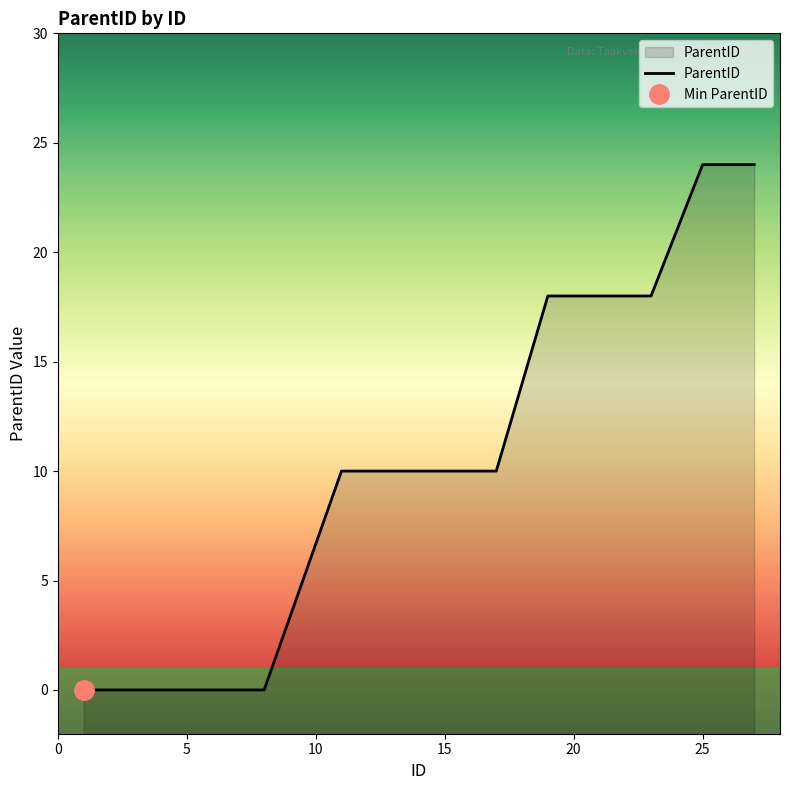

Does the chart have visible grid lines?

No